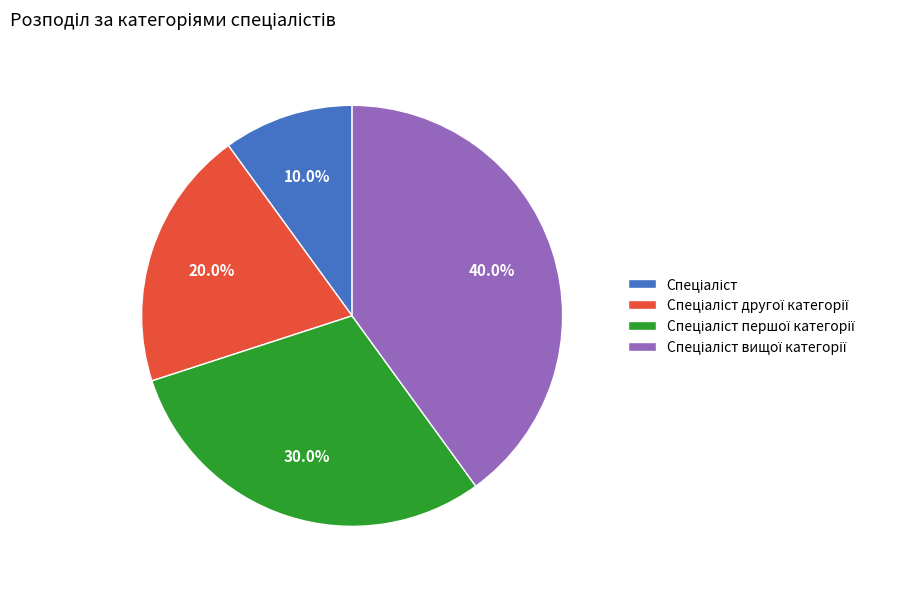

Does any single category account for the majority?

No